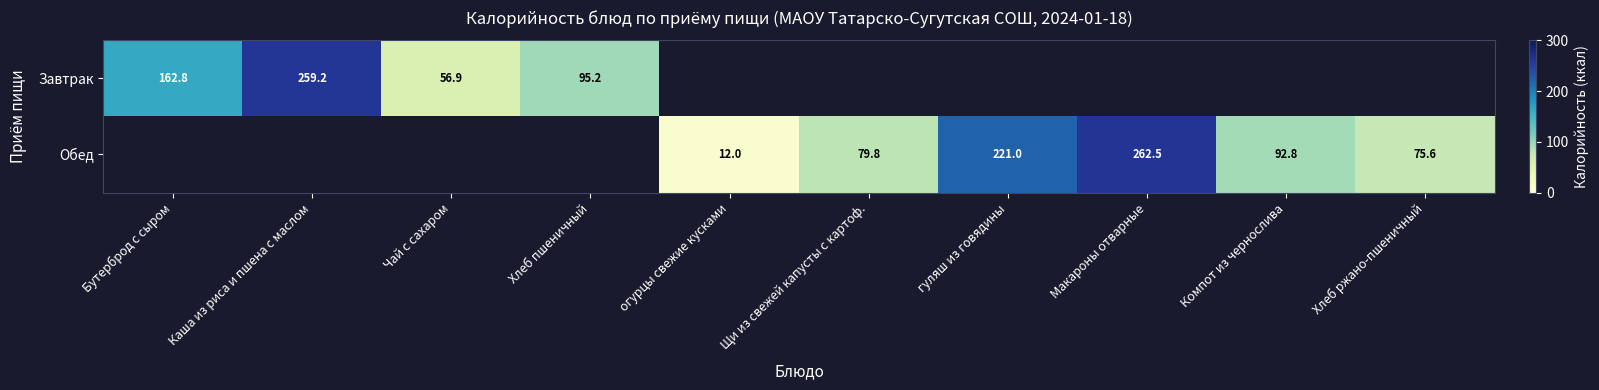

The value of Обед at Компот из чернослива is 38.9. True or false?

False